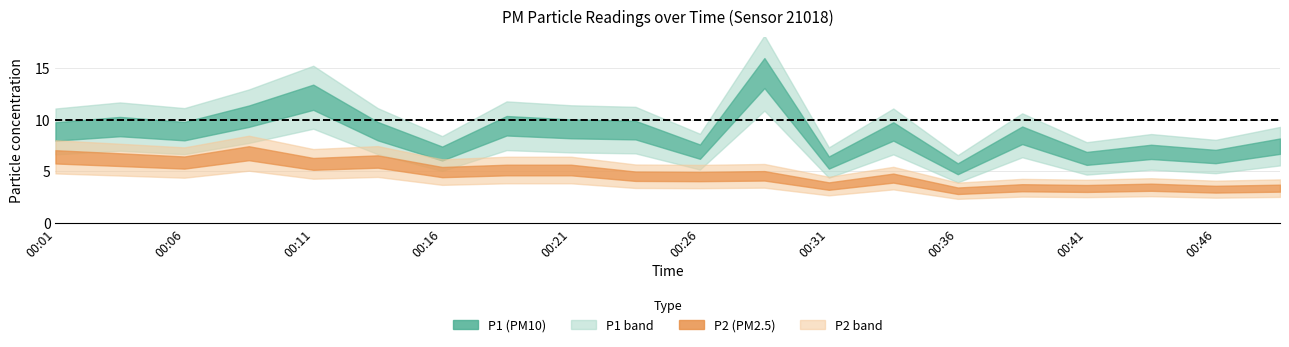

At which category is the sum across all series the highest?

00:28